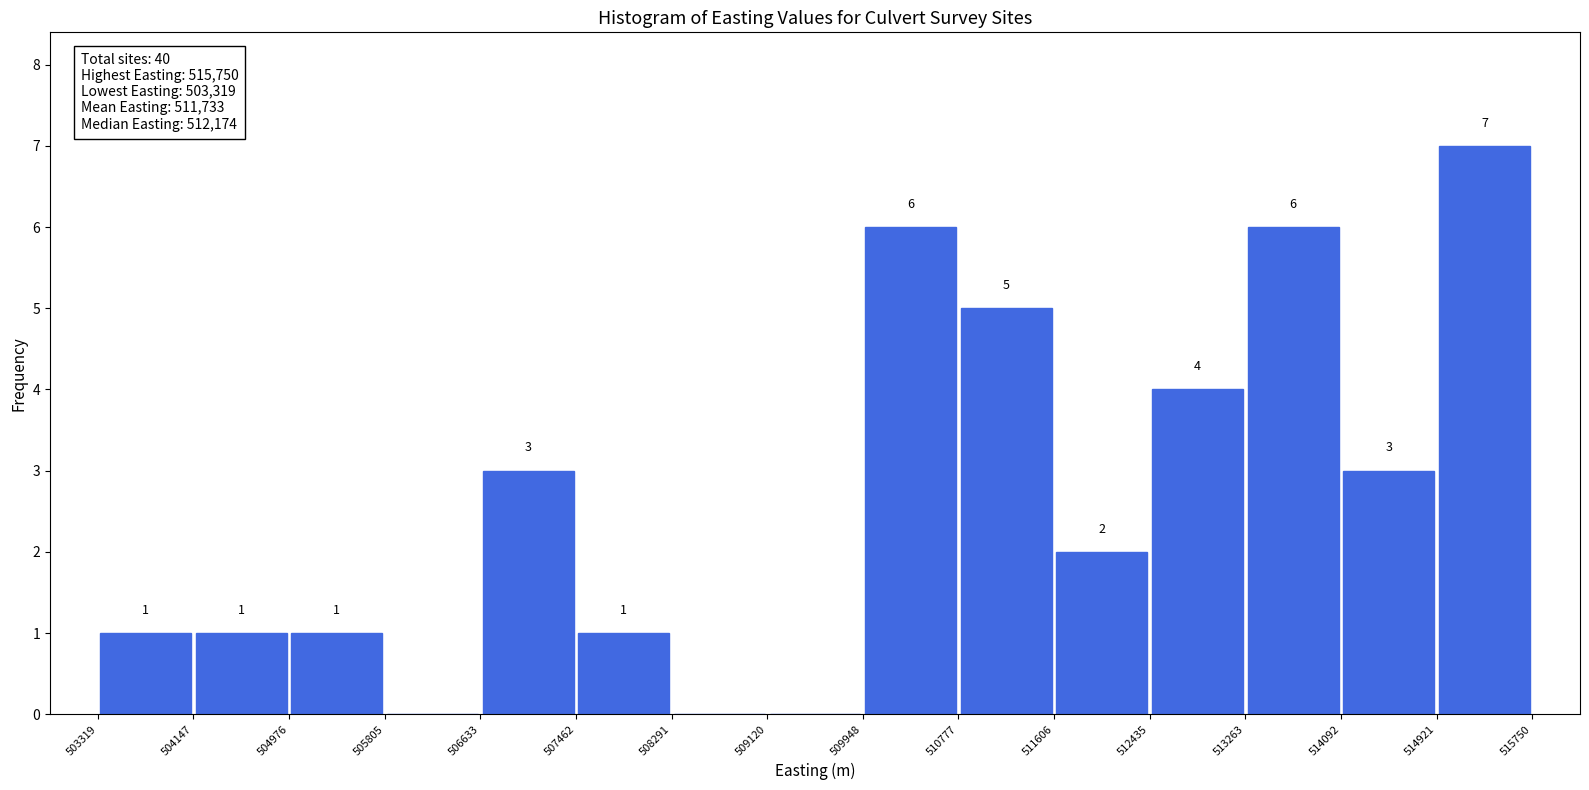

Which range on the x-axis has the tallest bar?

514921 to 515750